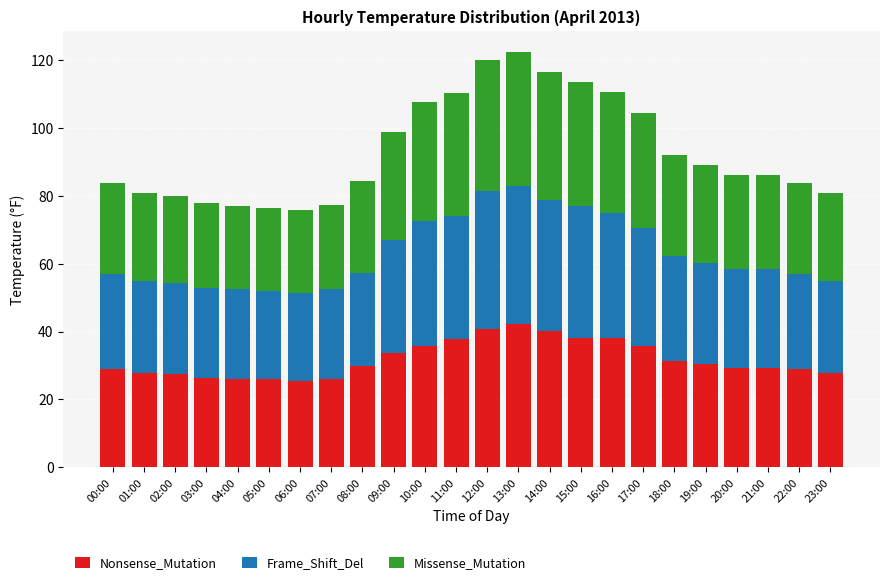

How many data points does each series have?

24